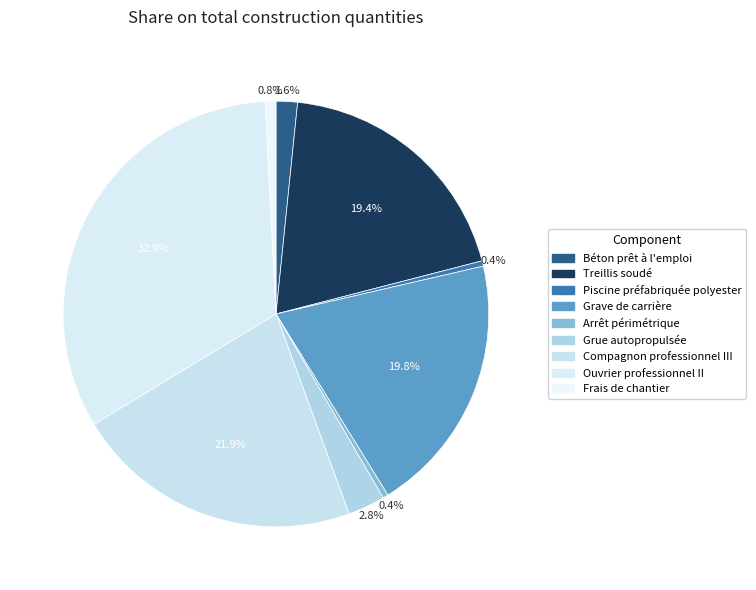

How many slices are in this pie chart?

9